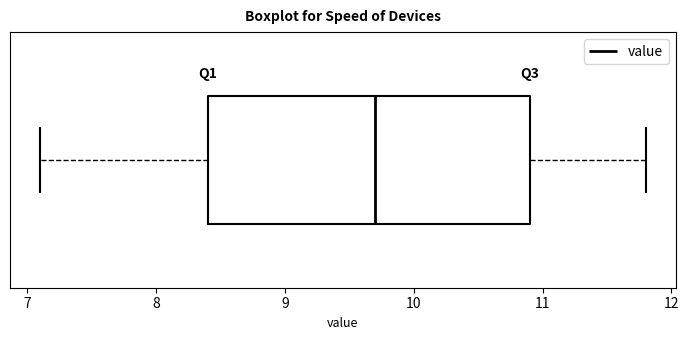

Read this box plot against the x-axis: the position of the median line, the range covered by the box, and the ends of both whiskers. The values are not printed on the chart, so give them approximately, as read against the axis.

median 9.7, box 8.4 to 10.9, whiskers 7.1 to 11.8